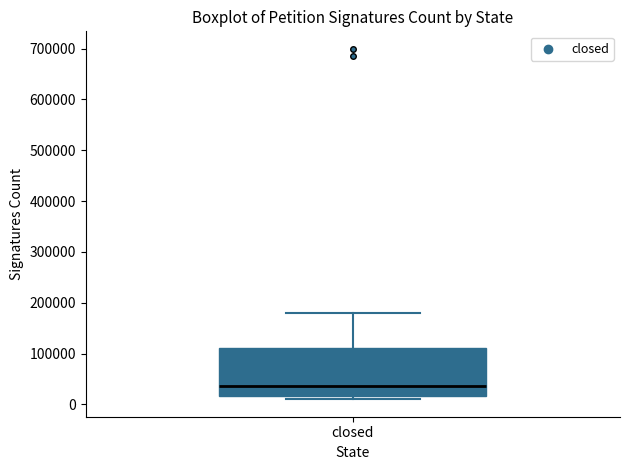

Where is the lower edge of the box for closed on the y-axis? The values are not printed on the chart, so give them approximately, as read against the axis.

20000